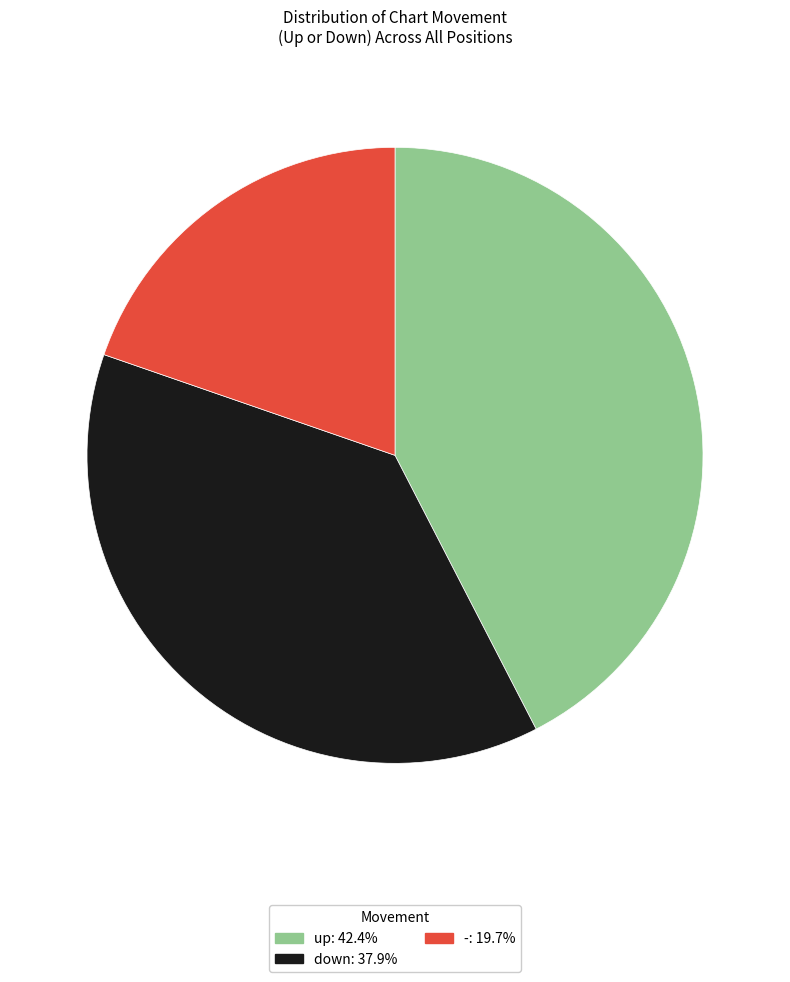

Rank the categories by value from lowest to highest.

-, down, up